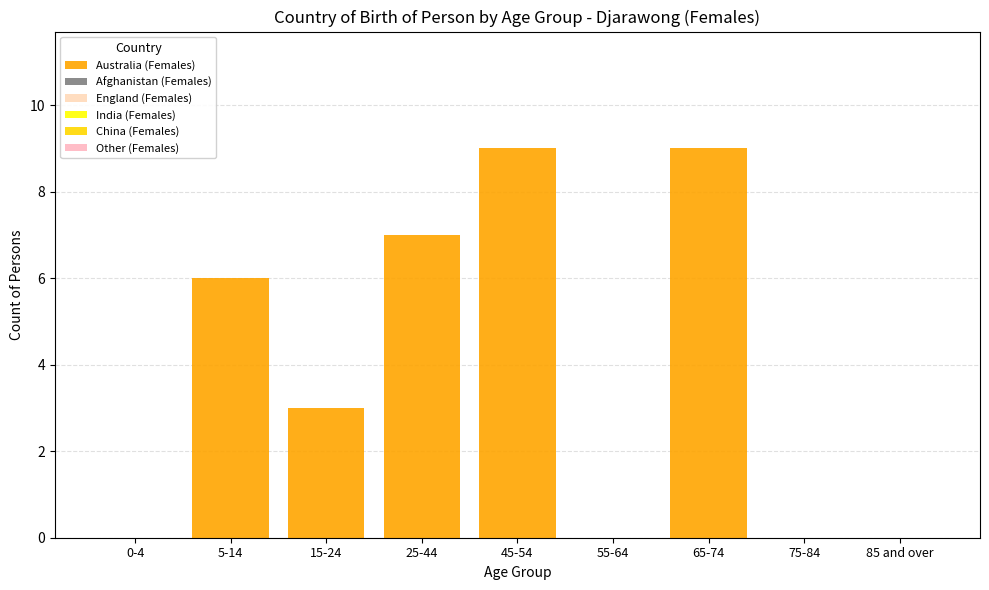

Are the bars horizontal?

No